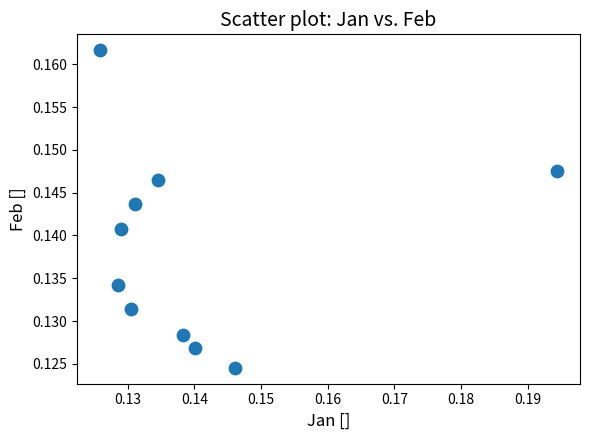

How many data points are displayed?

10